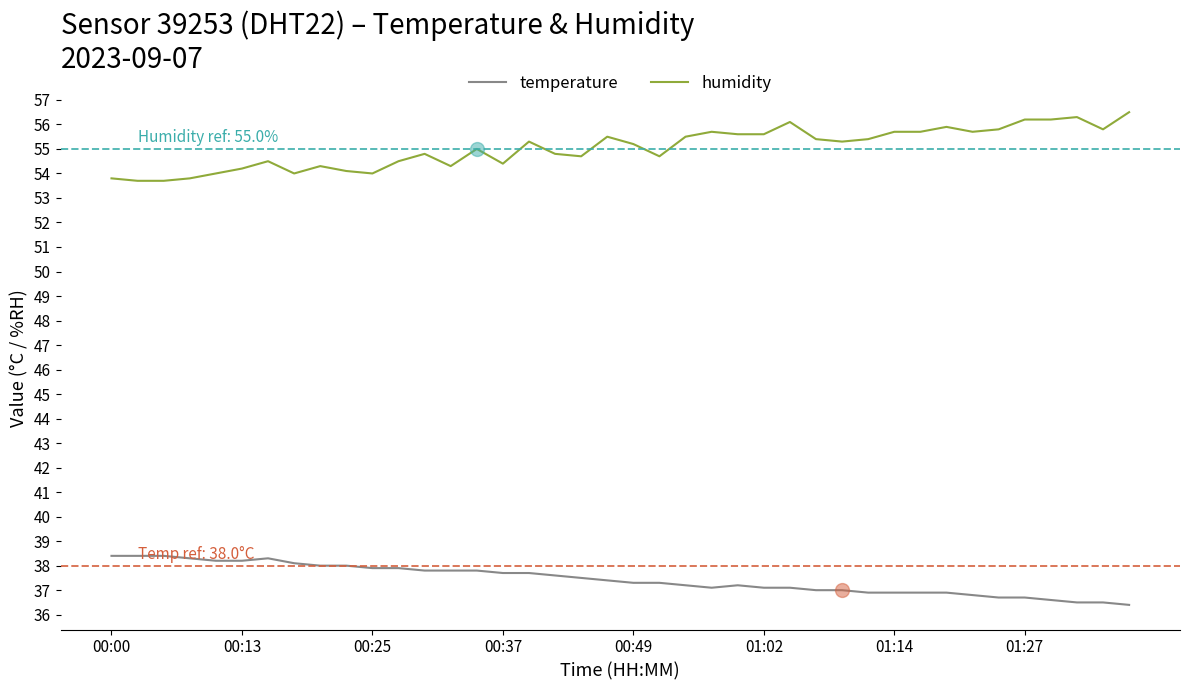

What is the average value of the temperature series?

37.4